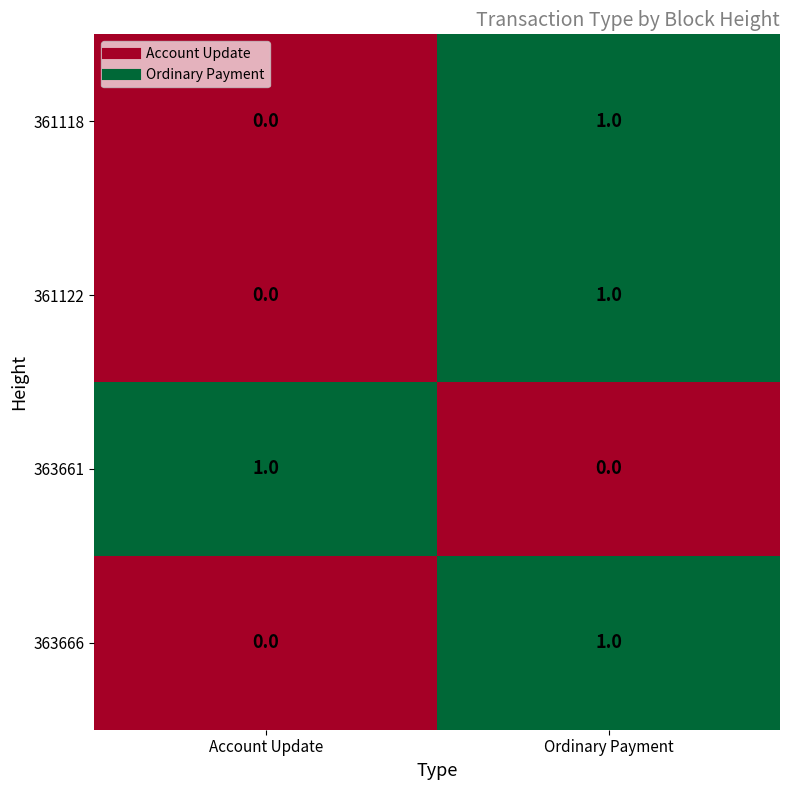

Where is 363666 nearest to the value 0?

Account Update